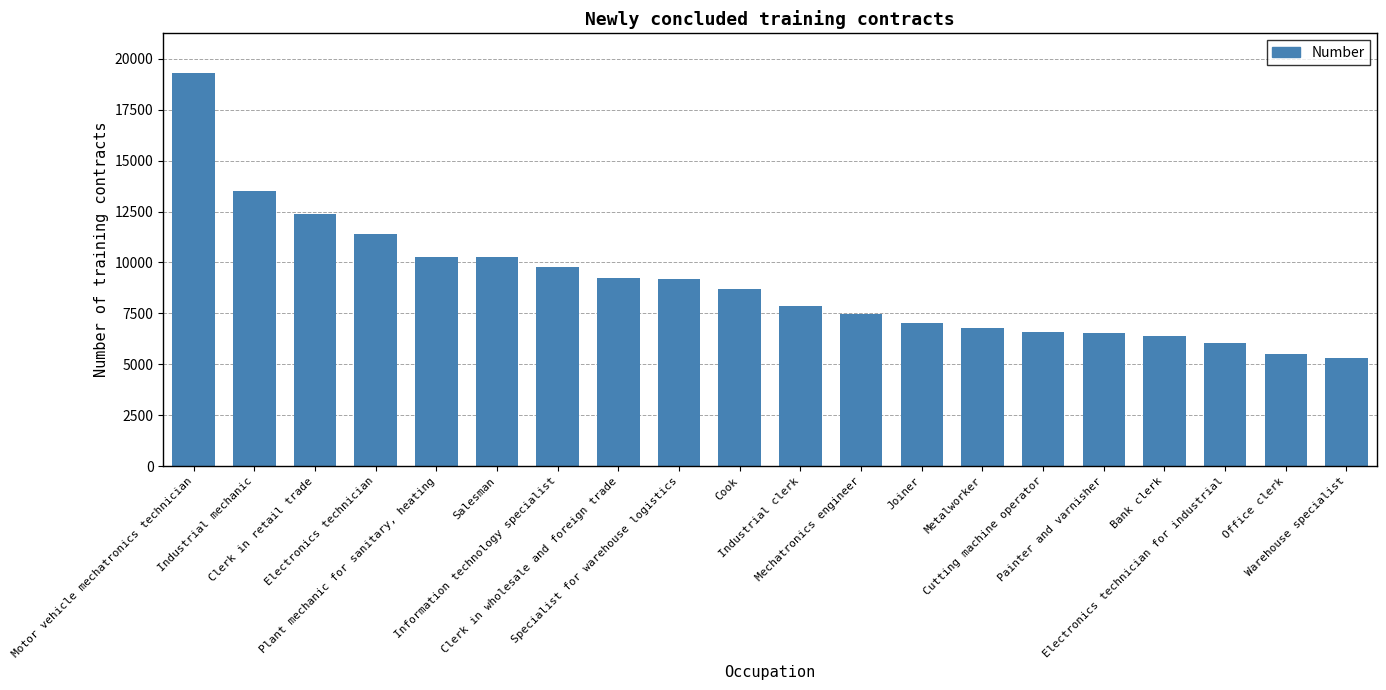

What is the smallest value displayed?

5301